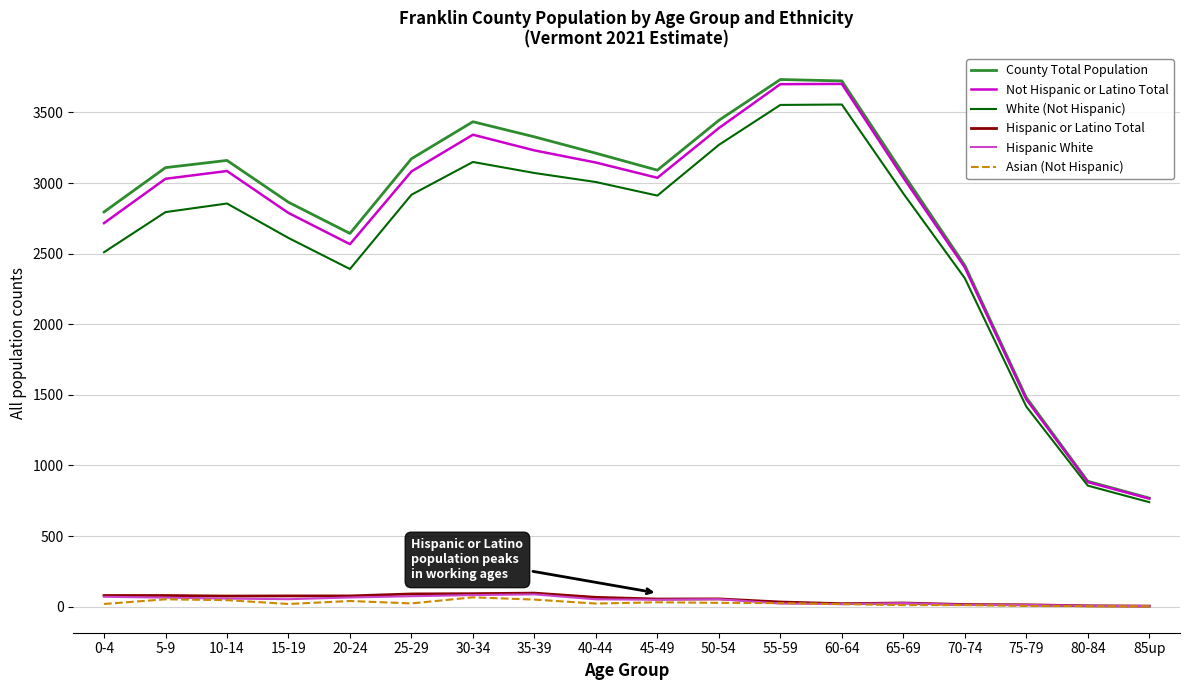

Is the value of Not Hispanic or Latino Total at 40-44 greater than the value of Hispanic or Latino Total at 60-64?

Yes